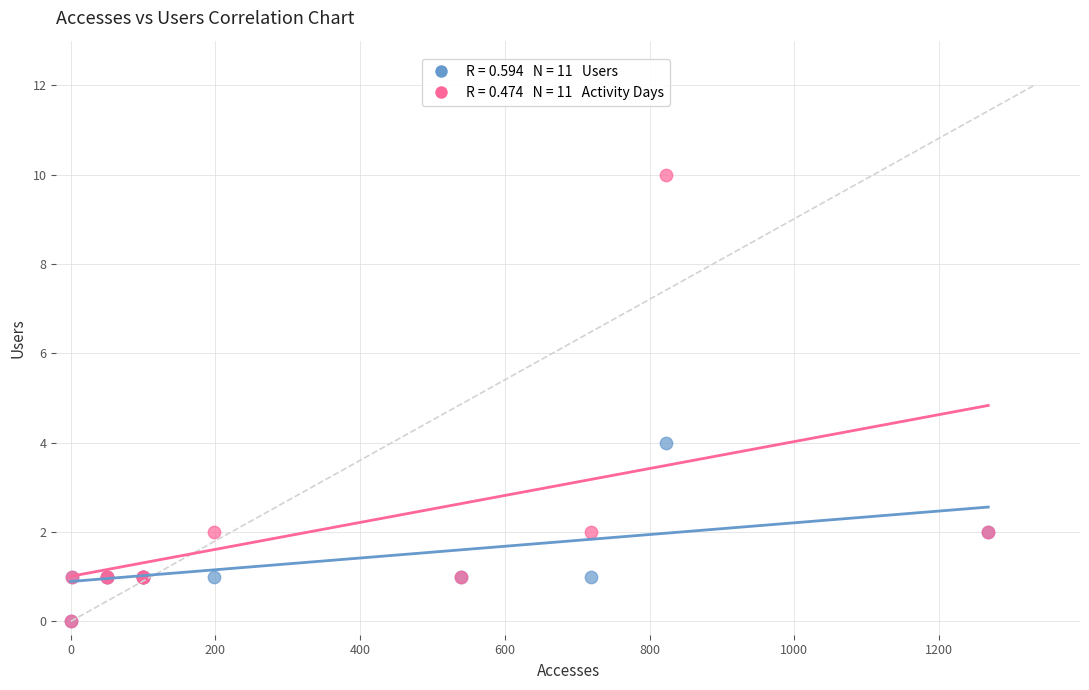

Across all series, what Y value is closest to 5?

4